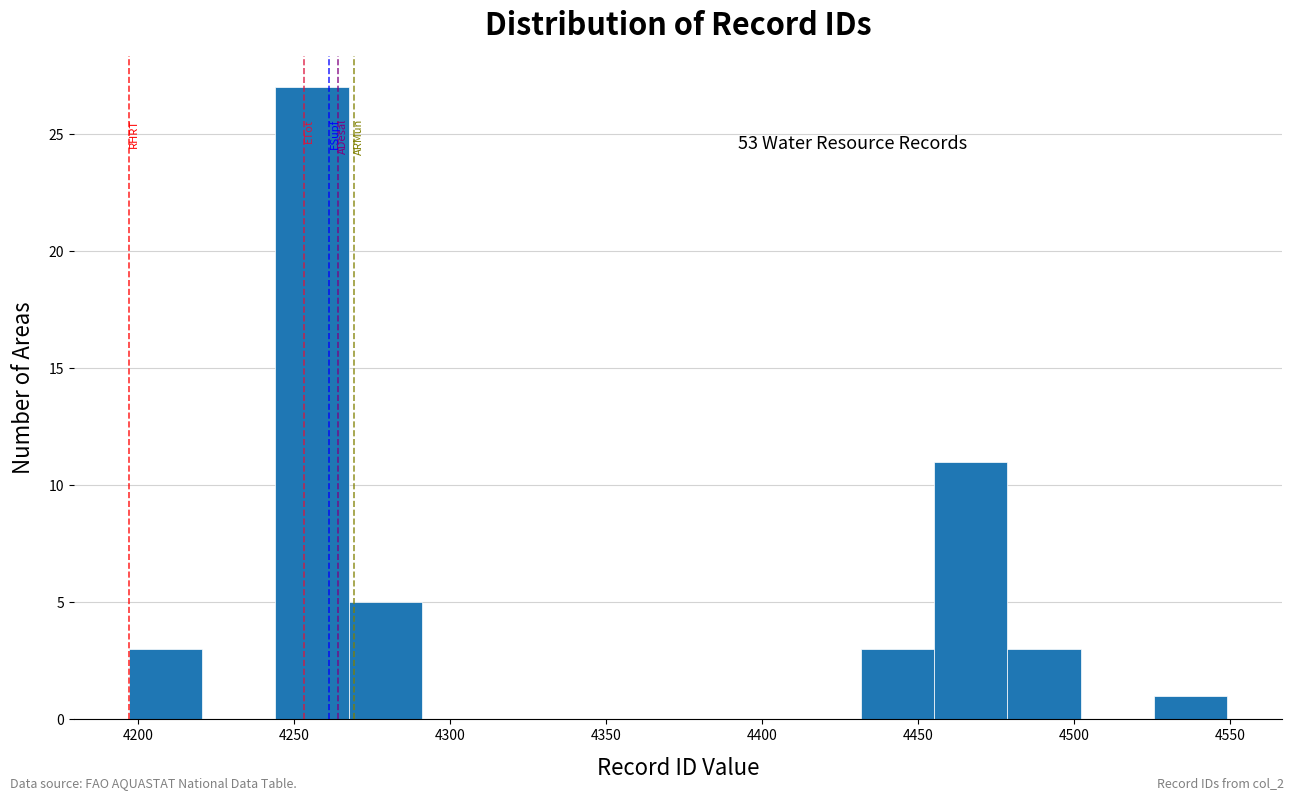

Over which range of the x-axis is the bar tallest?

4245 to 4265